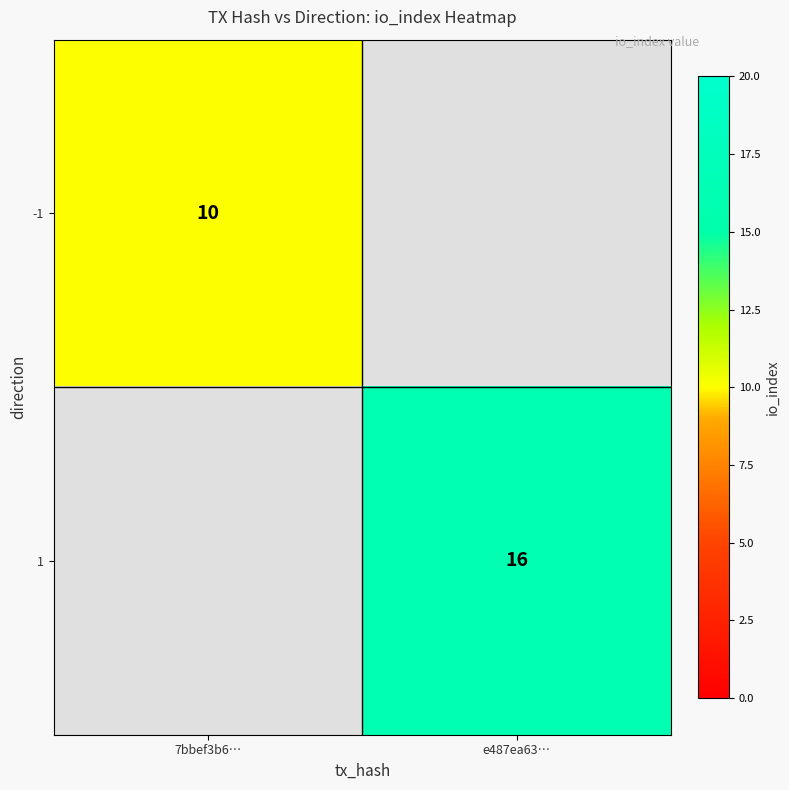

Is it true that -1 equals 10 at 7bbef3b6…?

True